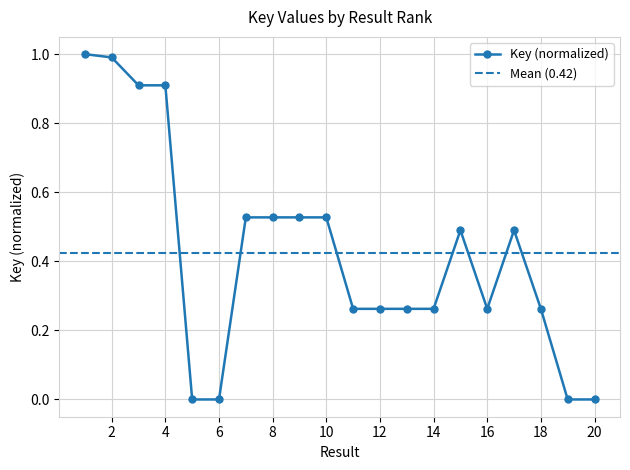

The chart shows a value of 0.5 at 10. True or false?

True